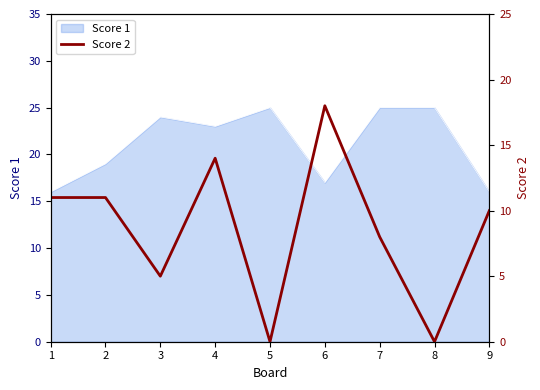

How many data points are less than 10?

4